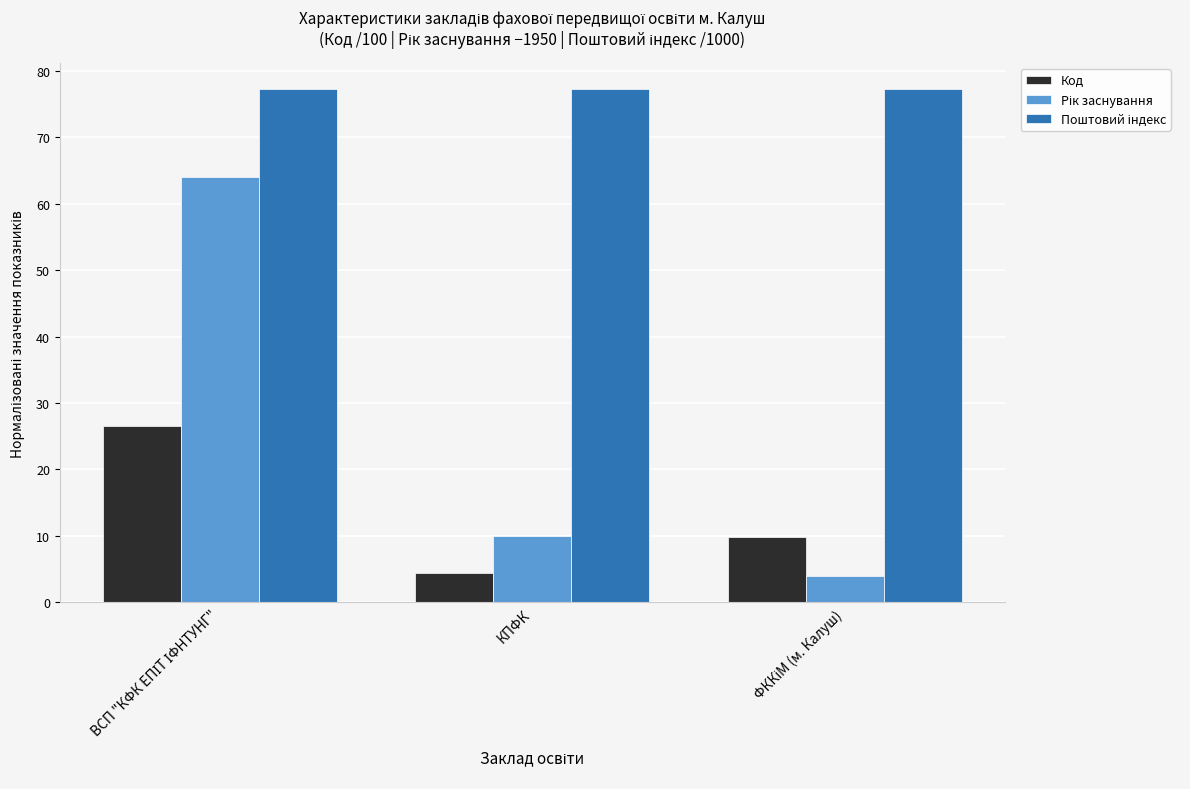

The value of Код at КПФК is 4.5. True or false?

True